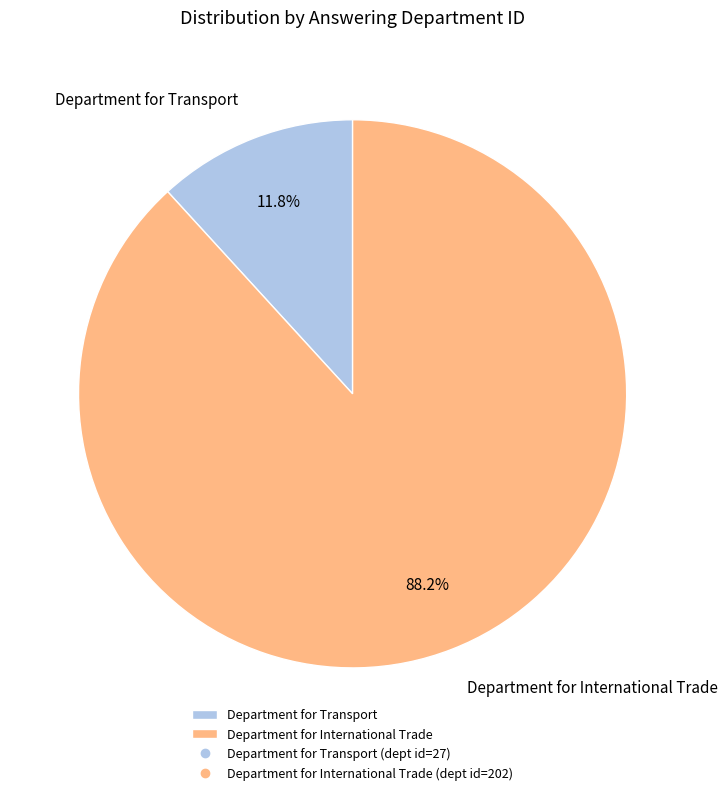

Rank the categories by value from lowest to highest.

Department for Transport, Department for International Trade